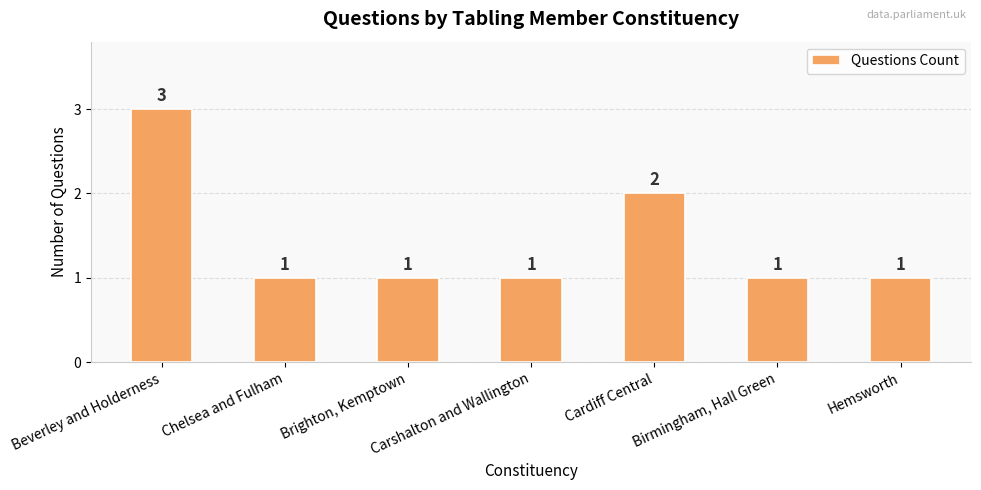

Does the chart contain stacked bars?

No